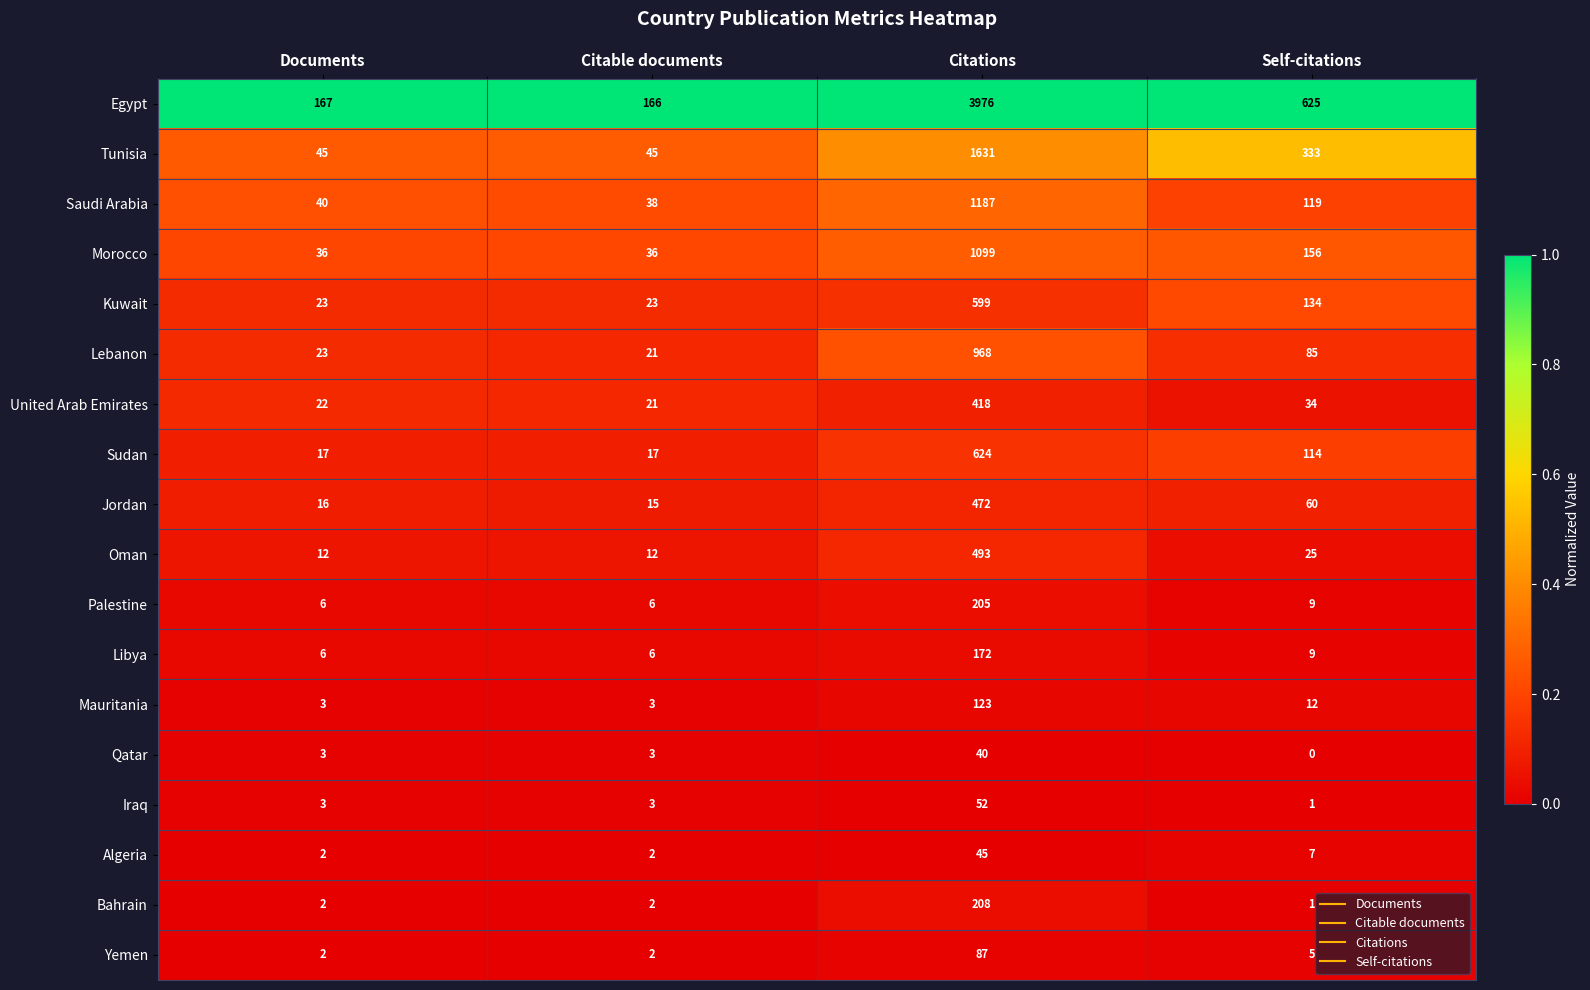

Which series has the largest total across all categories?

Egypt